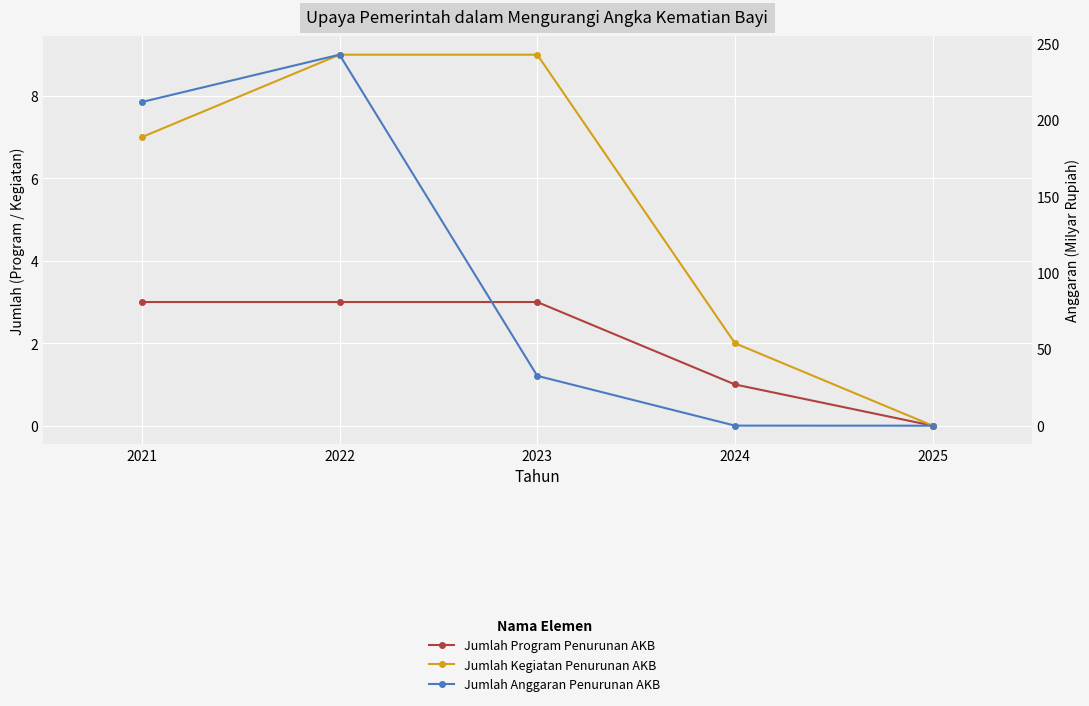

At how many categories does at least one series exceed 27?

3